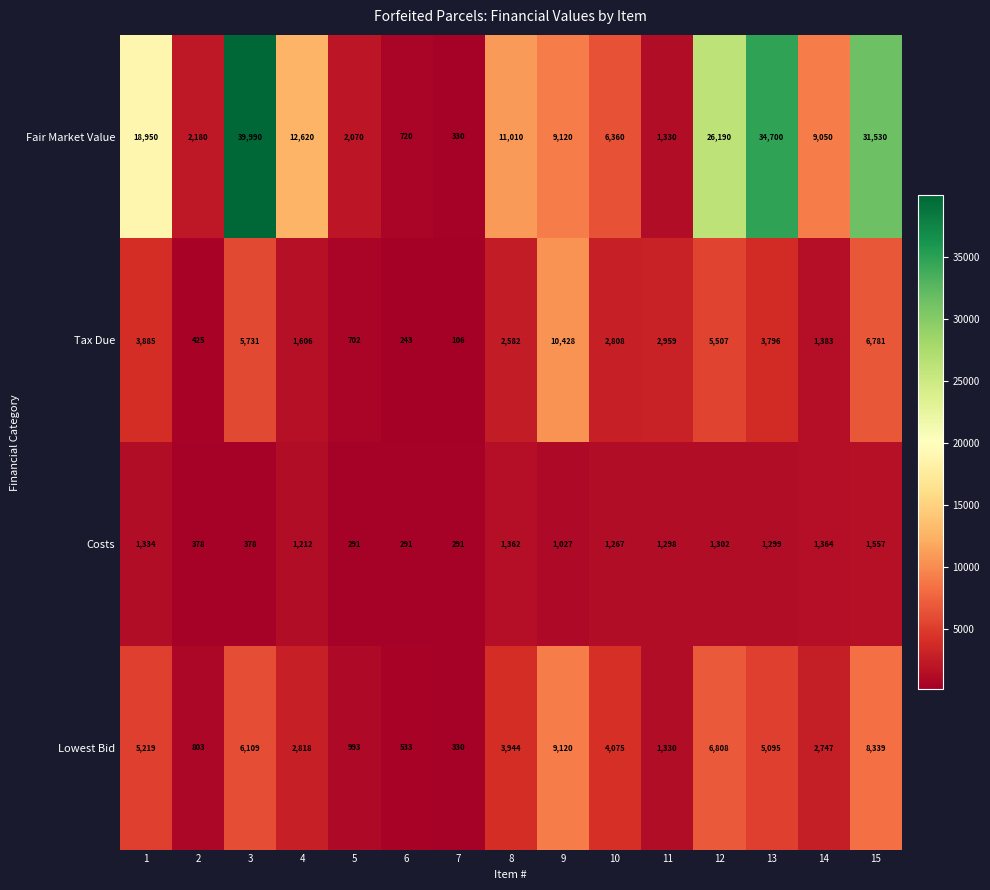

At which category is the sum across all series the highest?

3